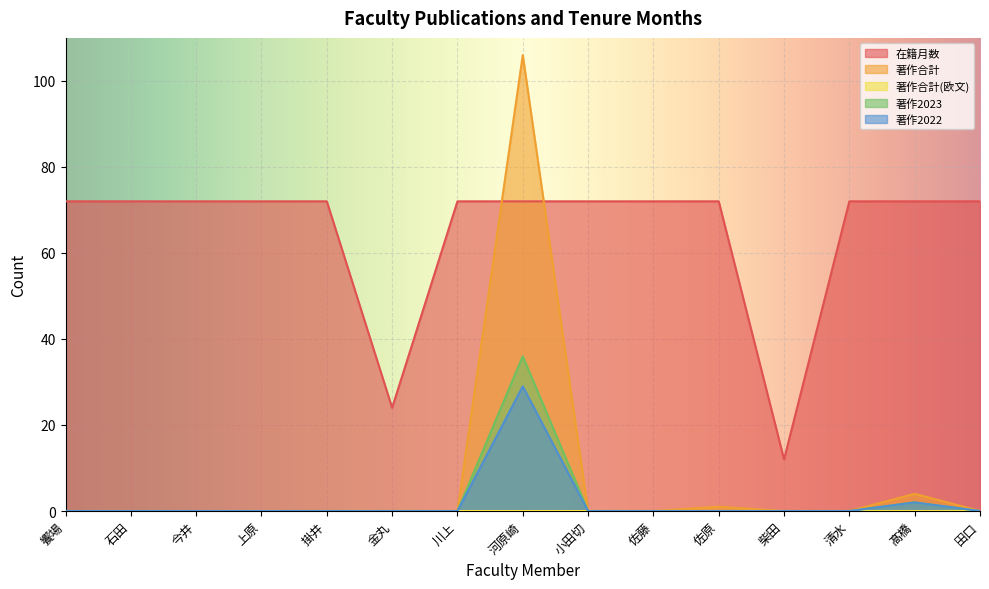

Where is the first local maximum for 著作2022?

河原崎